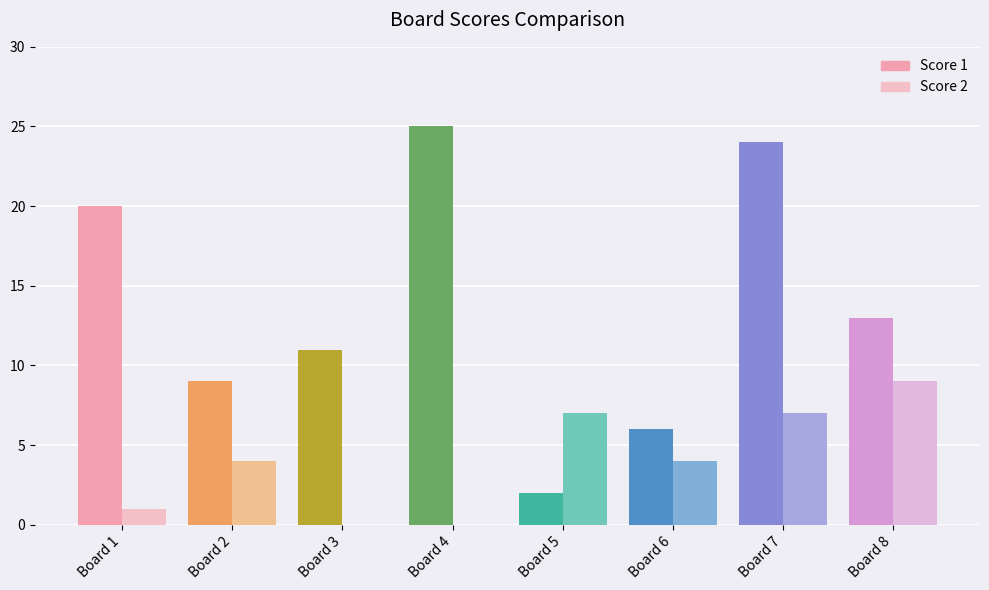

Reading right to left, transcribe all the data shown in this chart.

Score 1: 13	24	6	2	25	11	9	20
Score 2: 9	7	4	7	0	0	4	1